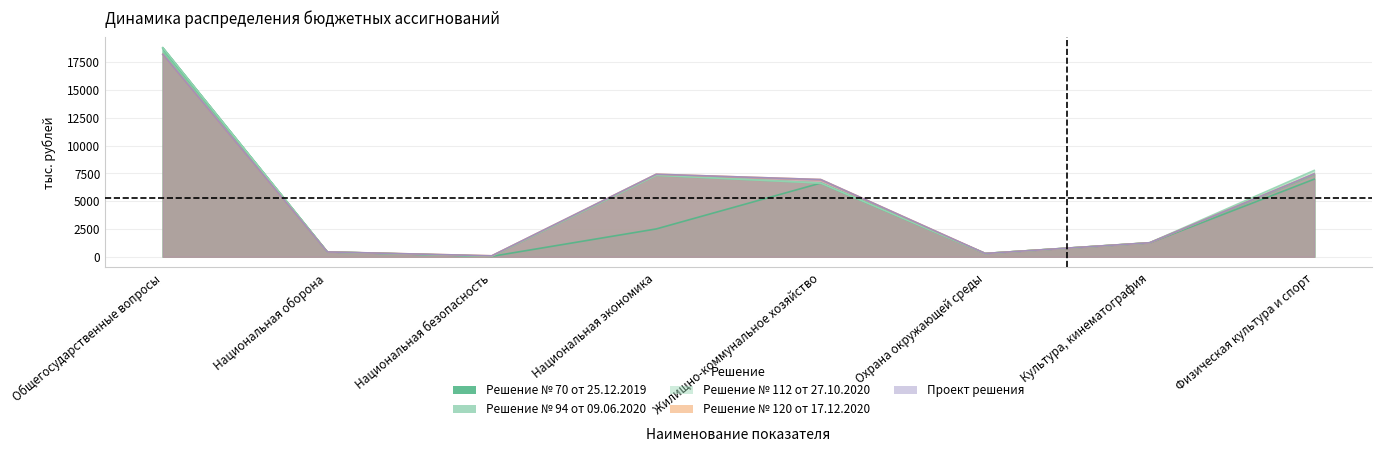

What position from the right is Охрана окружающей среды?

3